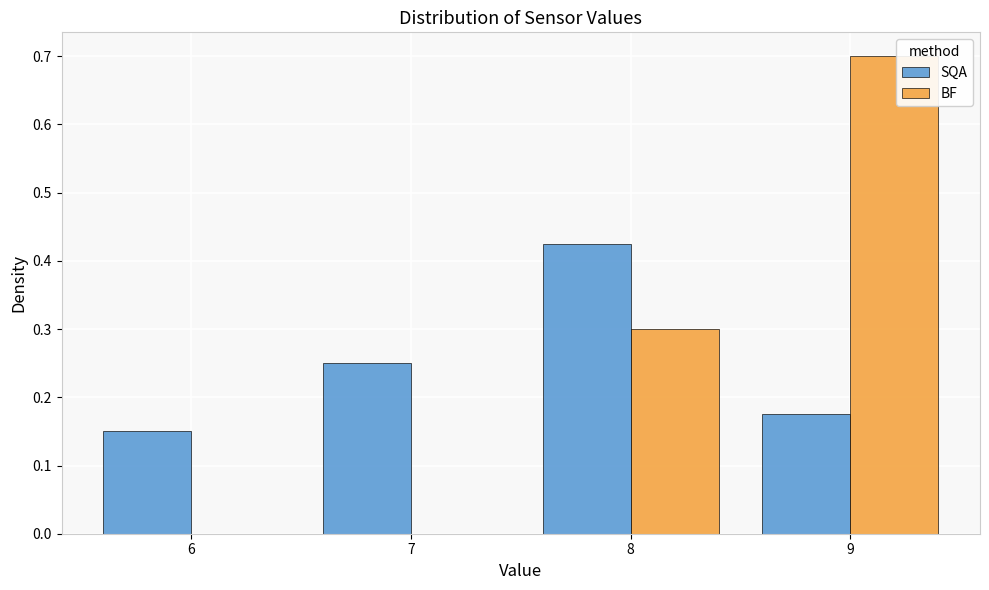

Which series changed the most between 6 and 7?

SQA